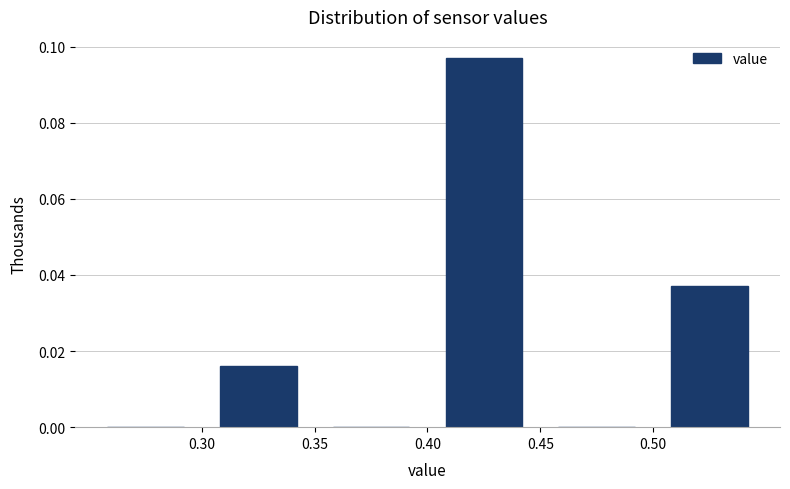

Reading left to right, list every bar in this chart as the range it spans on the x-axis followed by its height. The values are not printed on the chart, so give them approximately, as read against the axis.

0.25 to 0.30: 0
0.30 to 0.35: 0.016
0.35 to 0.40: 0
0.40 to 0.45: 0.098
0.45 to 0.50: 0
0.50 to 0.55: 0.038